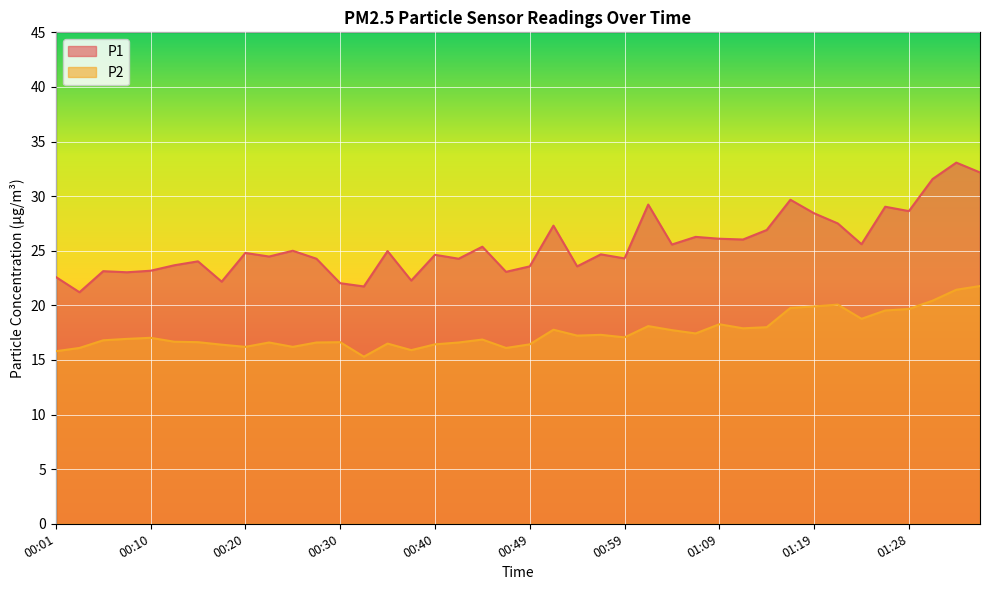

Reading left to right, what are all the values shown in this chart?

P1: 00:01=22.6	00:03=21.2	00:05=23.1	00:08=23.0	00:10=23.2	00:13=23.7	00:15=24.0	00:18=22.2	00:20=24.8	00:23=24.5	00:25=25.0	00:27=24.3	00:30=22.0	00:32=21.7	00:35=25.0	00:37=22.3	00:40=24.6	00:42=24.3	00:44=25.4	00:47=23.1	00:49=23.6	00:52=27.3	00:54=23.6	00:57=24.7	00:59=24.3	01:01=29.2	01:04=25.6	01:06=26.3	01:09=26.1	01:11=26.0	01:14=26.9	01:16=29.7	01:19=28.4	01:21=27.5	01:23=25.6	01:26=29.0	01:28=28.6	01:31=31.6	01:33=33.1	01:36=32.2
P2: 00:01=15.8	00:03=16.1	00:05=16.8	00:08=16.9	00:10=17.0	00:13=16.7	00:15=16.6	00:18=16.4	00:20=16.2	00:23=16.6	00:25=16.2	00:27=16.6	00:30=16.6	00:32=15.3	00:35=16.5	00:37=15.9	00:40=16.4	00:42=16.6	00:44=16.9	00:47=16.1	00:49=16.4	00:52=17.8	00:54=17.2	00:57=17.3	00:59=17.1	01:01=18.1	01:04=17.7	01:06=17.4	01:09=18.3	01:11=17.9	01:14=18.0	01:16=19.8	01:19=19.9	01:21=20.1	01:23=18.8	01:26=19.5	01:28=19.7	01:31=20.4	01:33=21.4	01:36=21.8